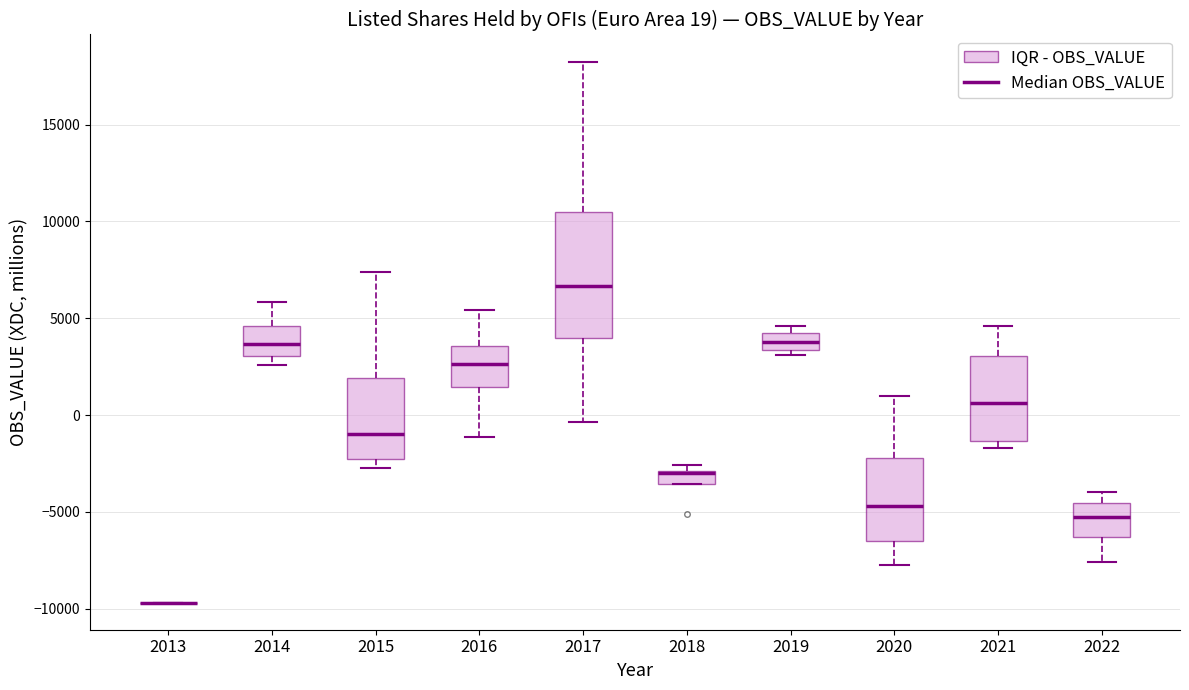

Which box is the tallest, from its lower edge to its upper edge?

2017